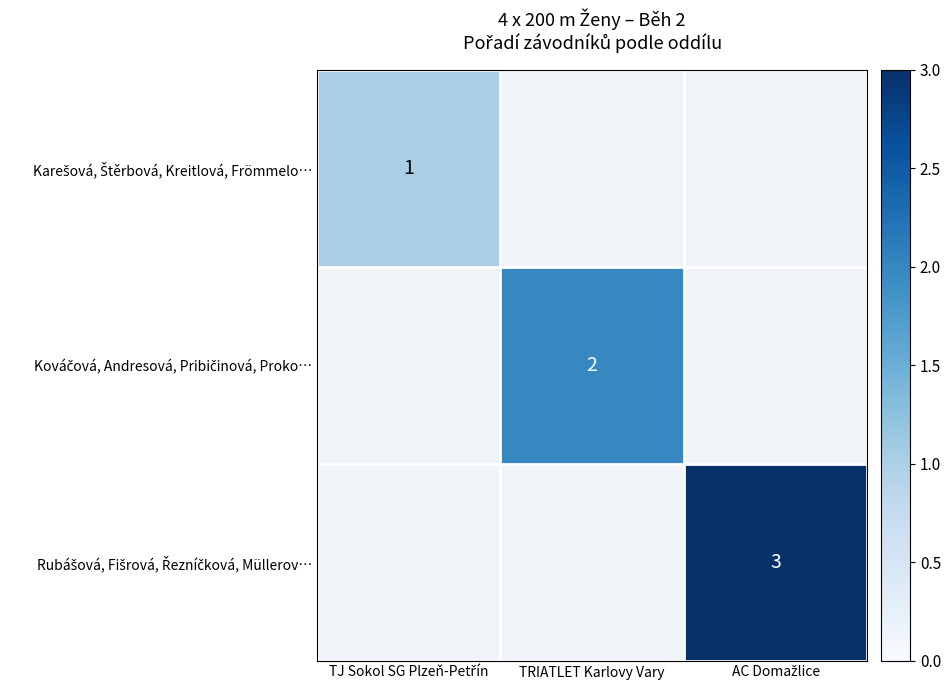

What is the lowest value of the Karešová, Štěrbová, Kreitlová, Frömmelo… series?

1.0